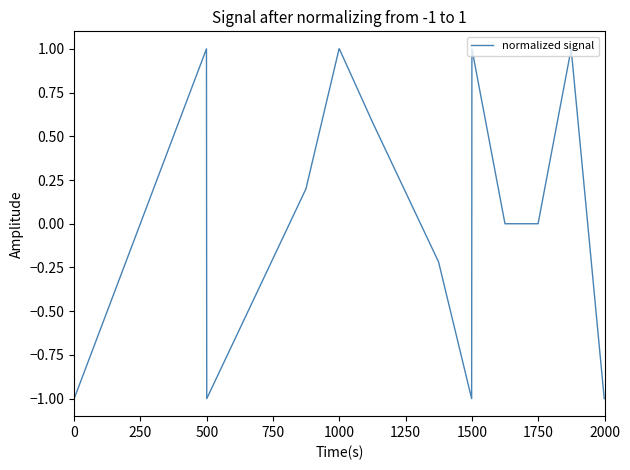

What is the difference between the second highest and second lowest values?

2.0